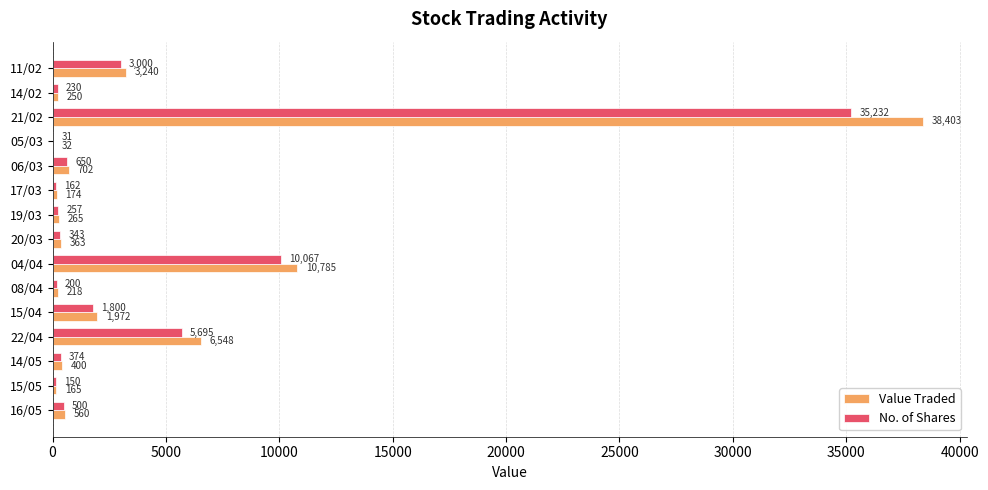

Is the value of Value Traded at 14/02 greater than the value of No. of Shares at 14/05?

No